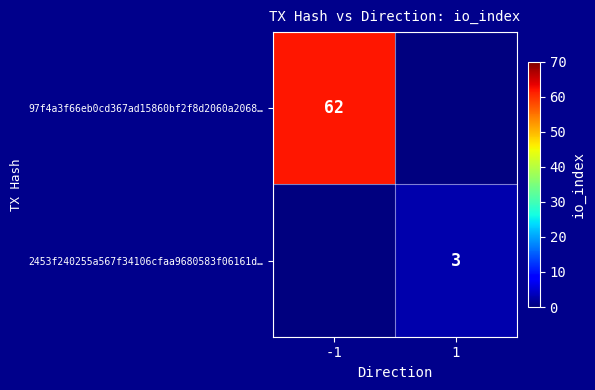

Between -1 and 1, which is larger?

-1